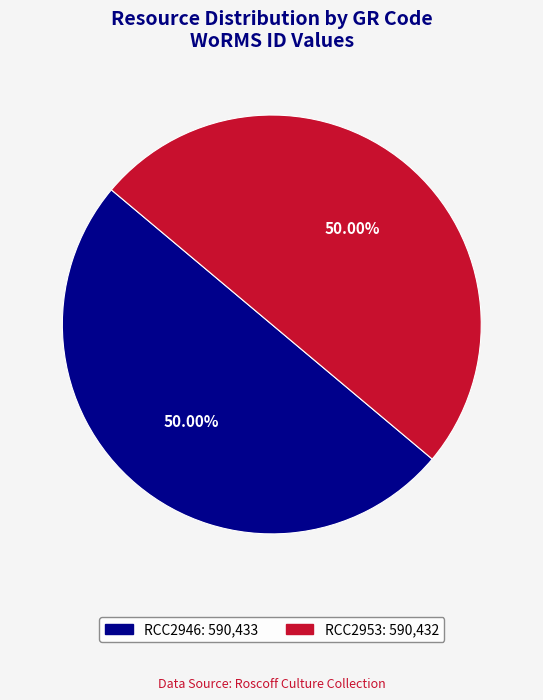

Combined, do RCC2953 and RCC2946 account for over 50%?

Yes